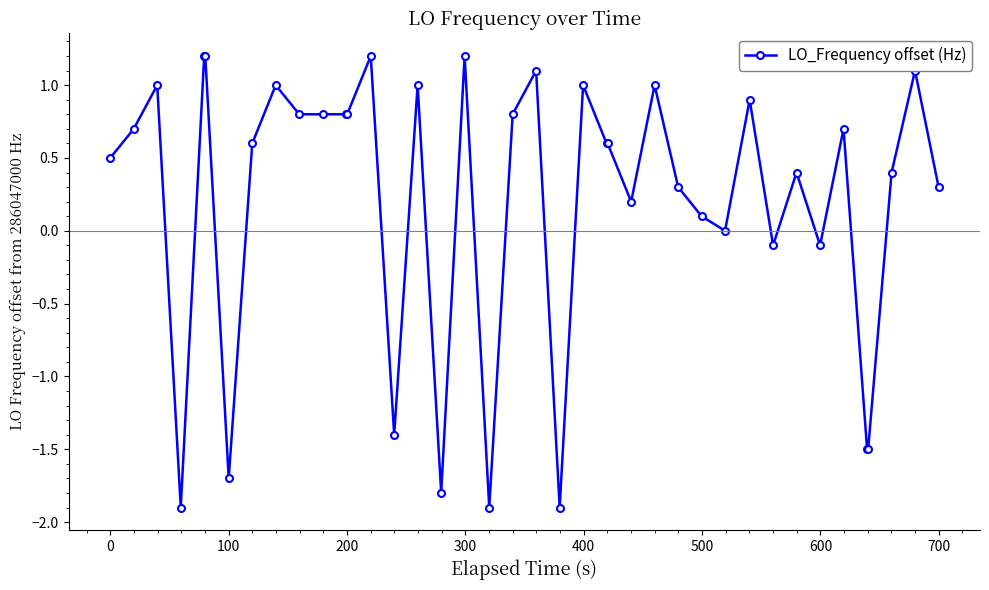

What is the value of the 26th point from the left?

0.2